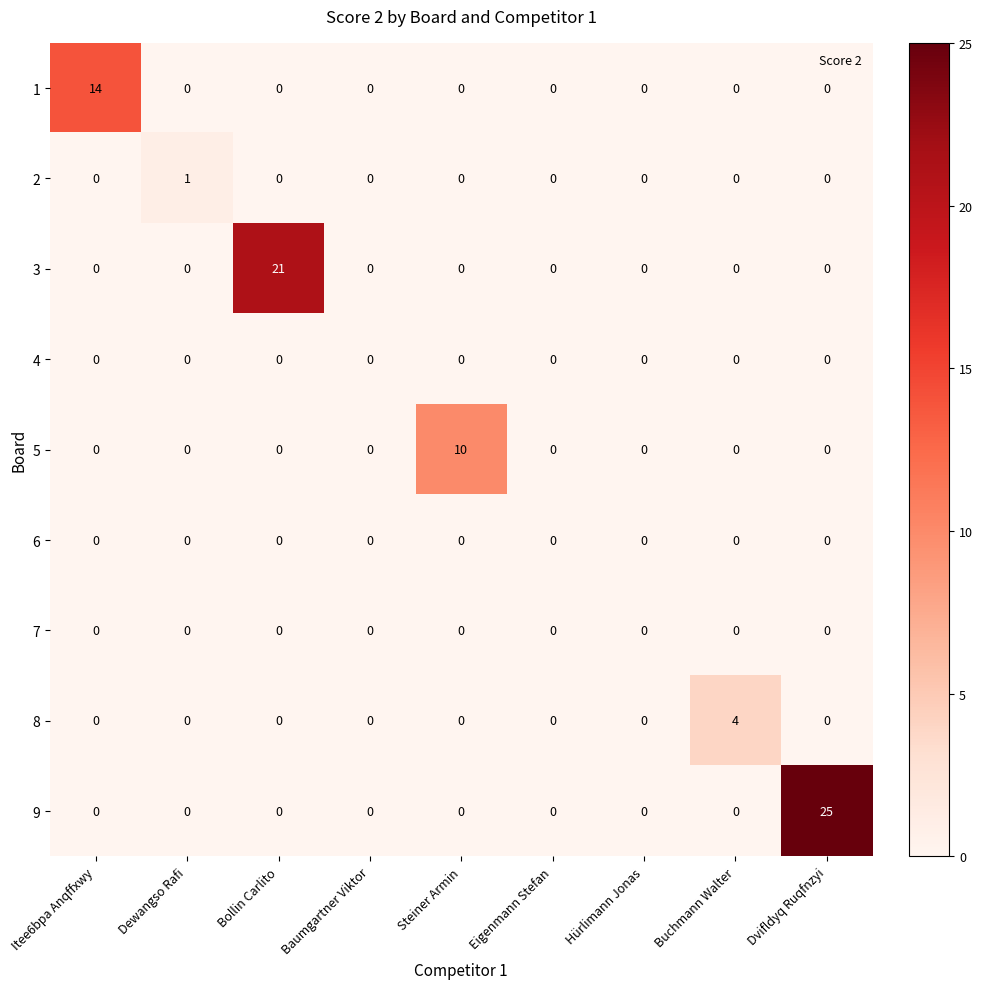

What is the total value across all series at Dewangso Rafi?

1